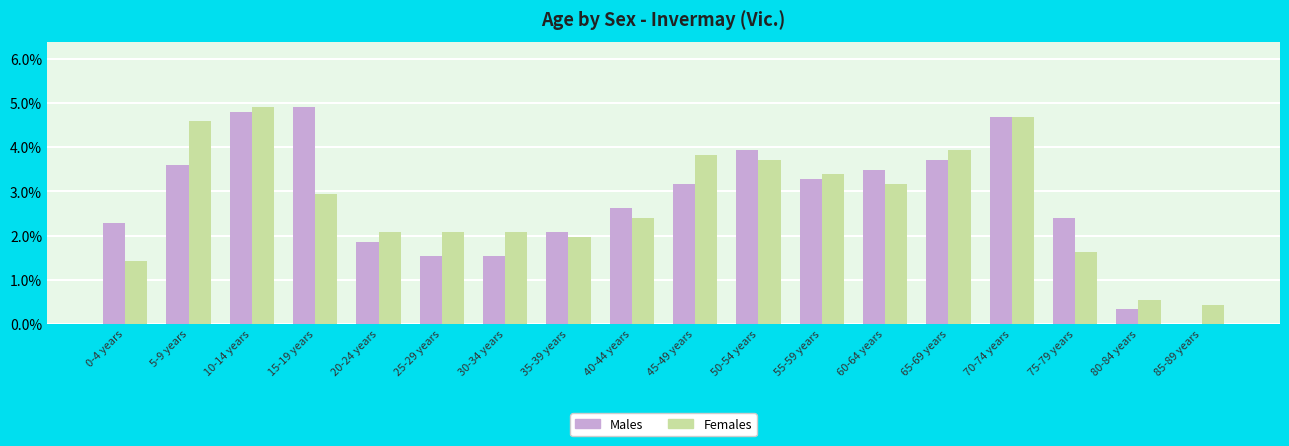

Which series changed the most between 55-59 years and 70-74 years?

Males